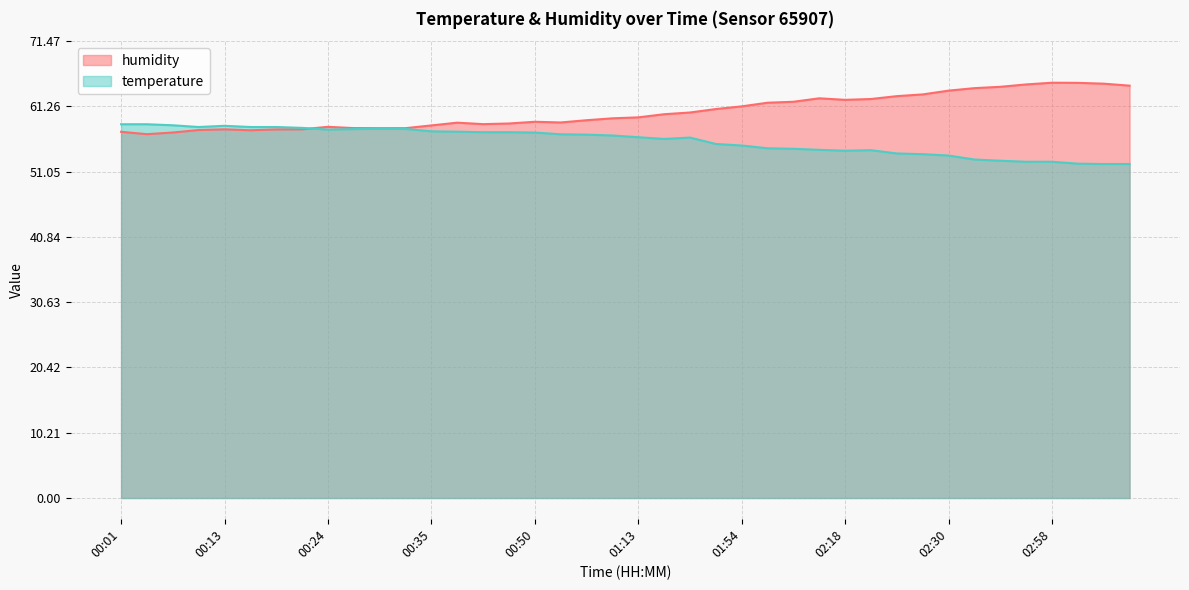

Count the number of data series in this chart.

2